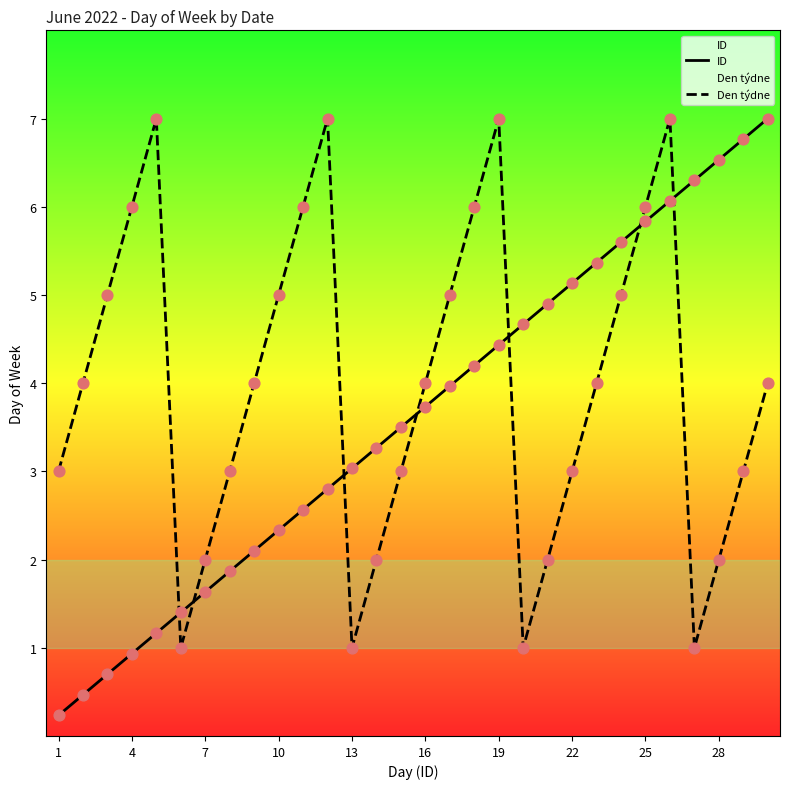

Which series has the largest total across all categories?

Den týdne